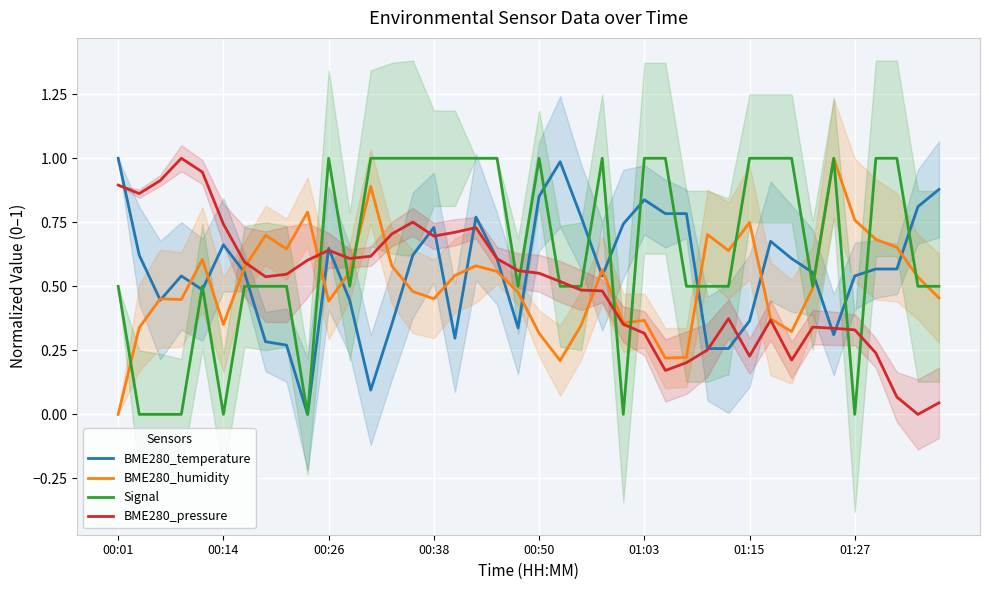

Which series has the largest range (max minus min)?

BME280_temperature